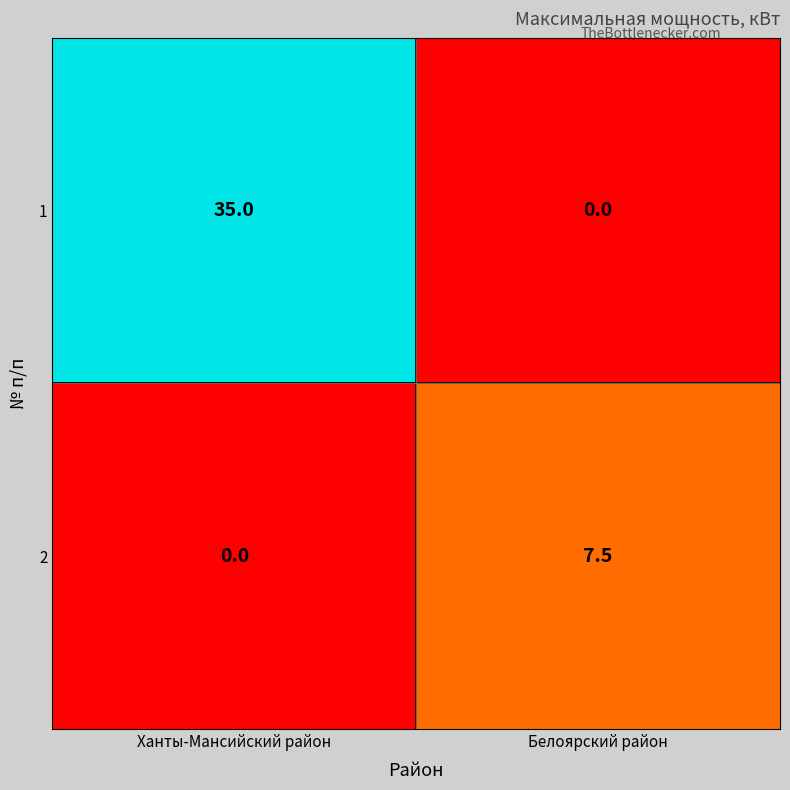

At how many categories does at least one series exceed 0?

2